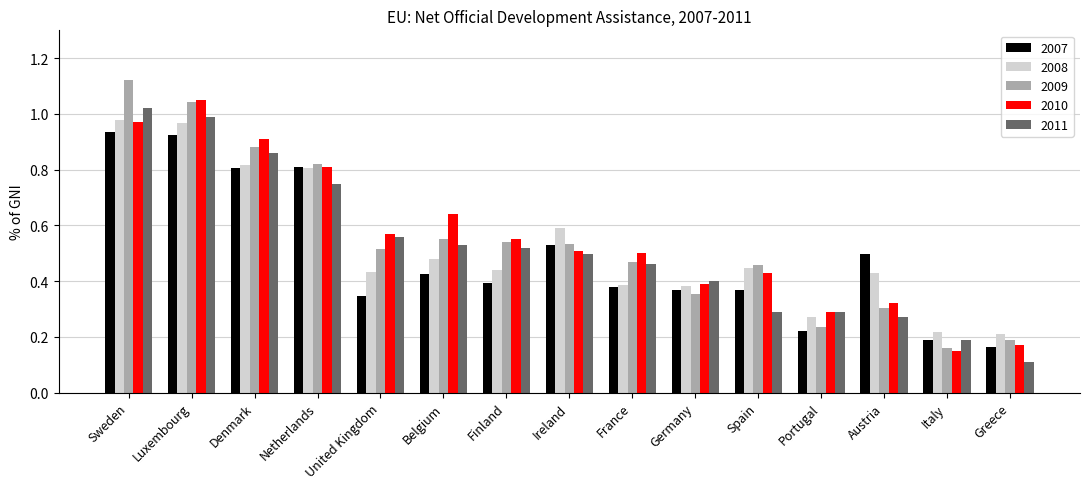

At which category does the chart reach its peak across all series?

Sweden